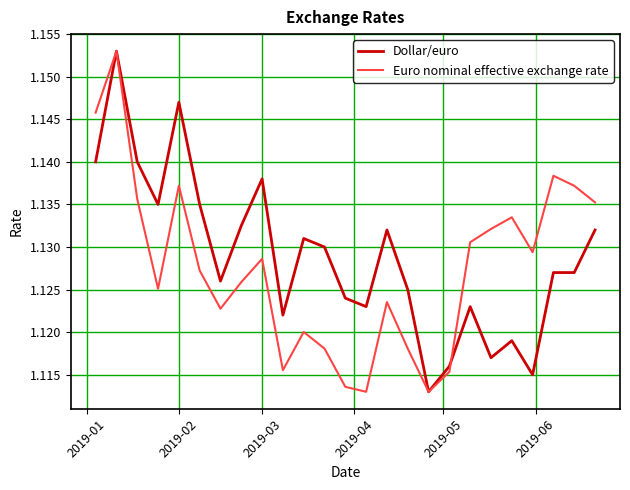

What is the value of the Euro nominal effective exchange rate point at the 11th from the left?

1.1